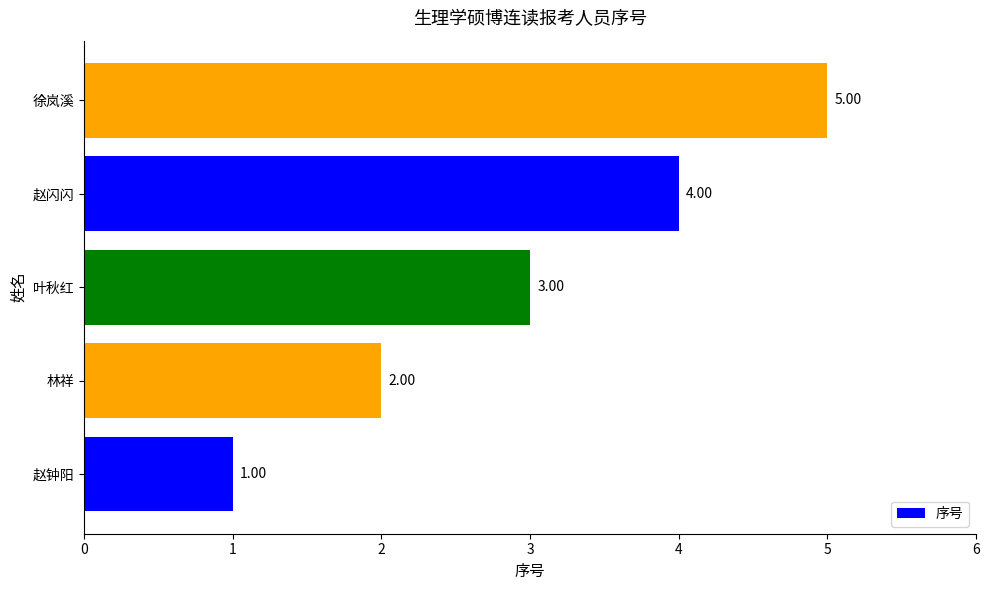

What is the average value?

3